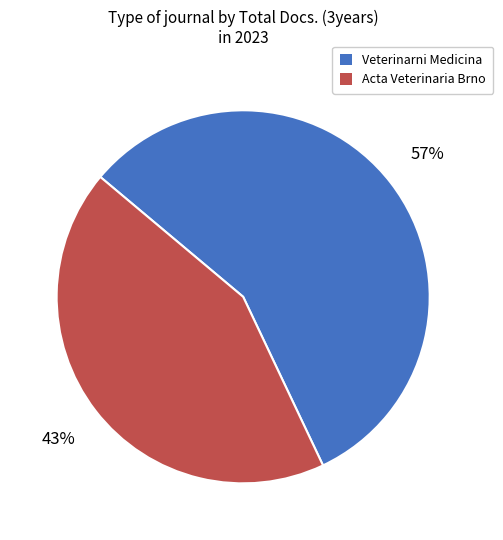

Which category has the biggest portion of the pie?

Veterinarni Medicina